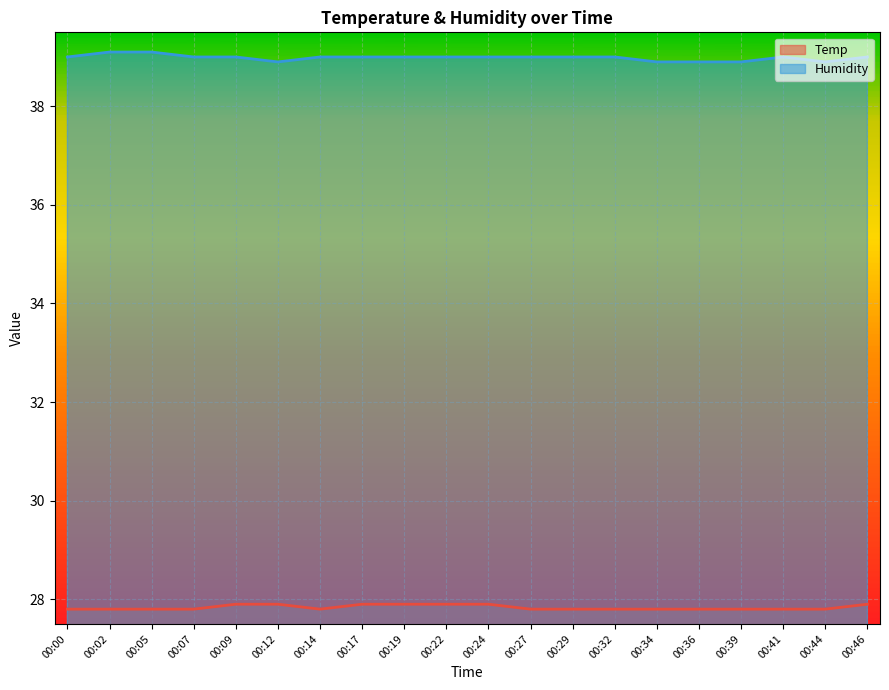

Rank the series by their maximum value, from highest to lowest.

Humidity, Temp